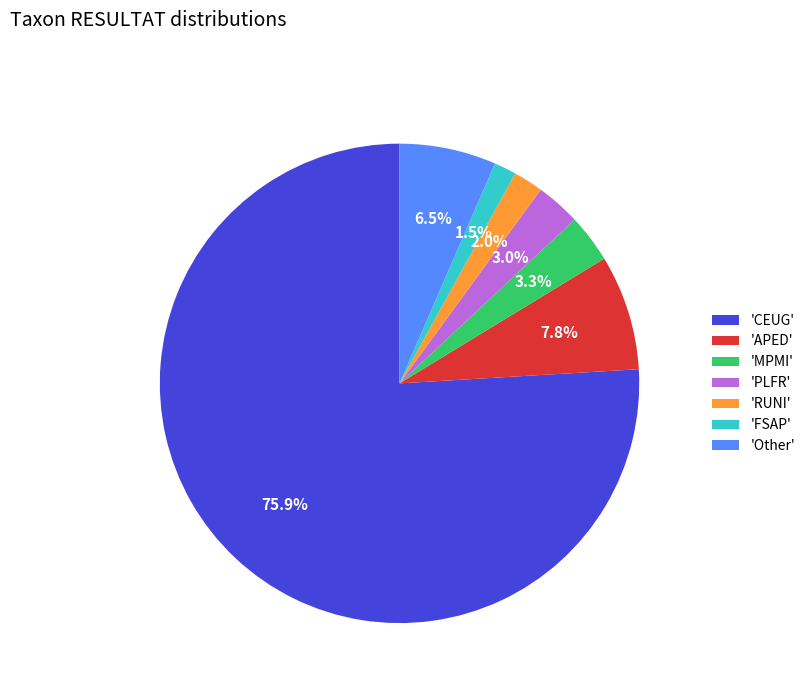

Is the sum of 'Other' and 'RUNI' greater than half?

No